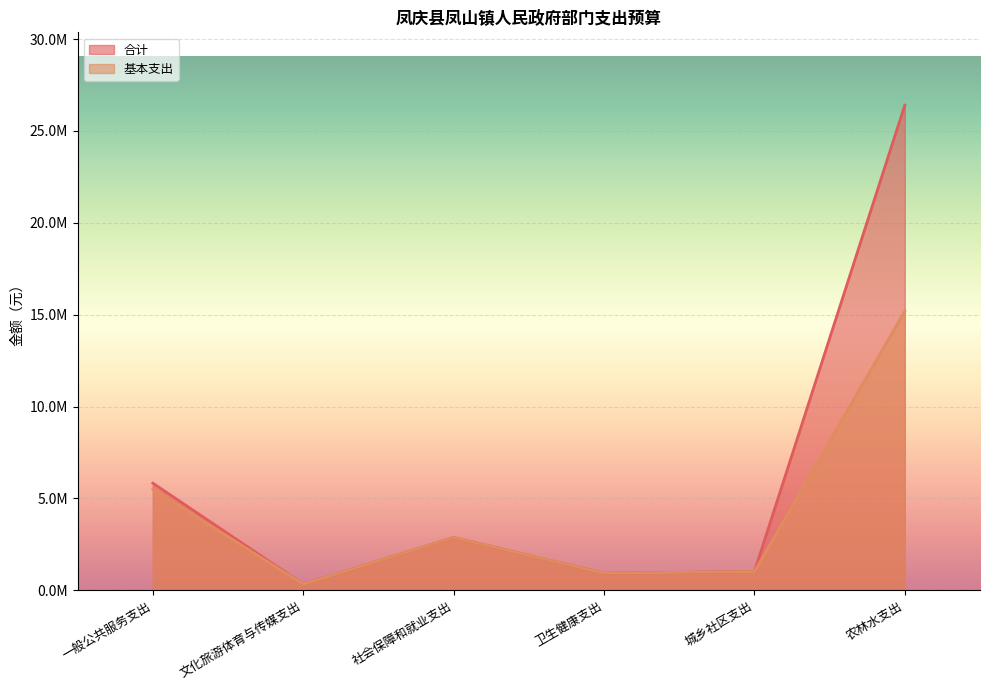

What are all the series names shown in the legend?

合计, 基本支出